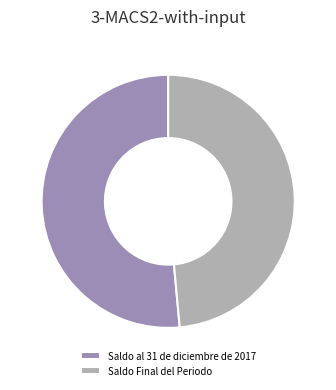

What is the ratio of the value at Saldo al 31 de diciembre de 2017 to the value at Saldo Final del Periodo?

1.1